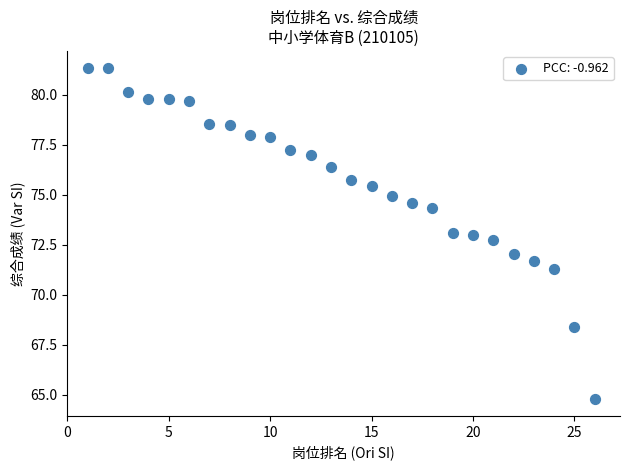

What is the range of X values (max minus min)?

25.0